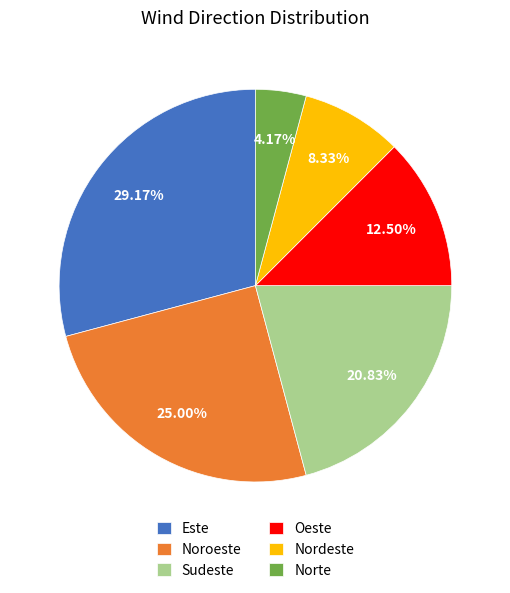

What is the ratio of the value at Sudeste to the value at Este?

0.7